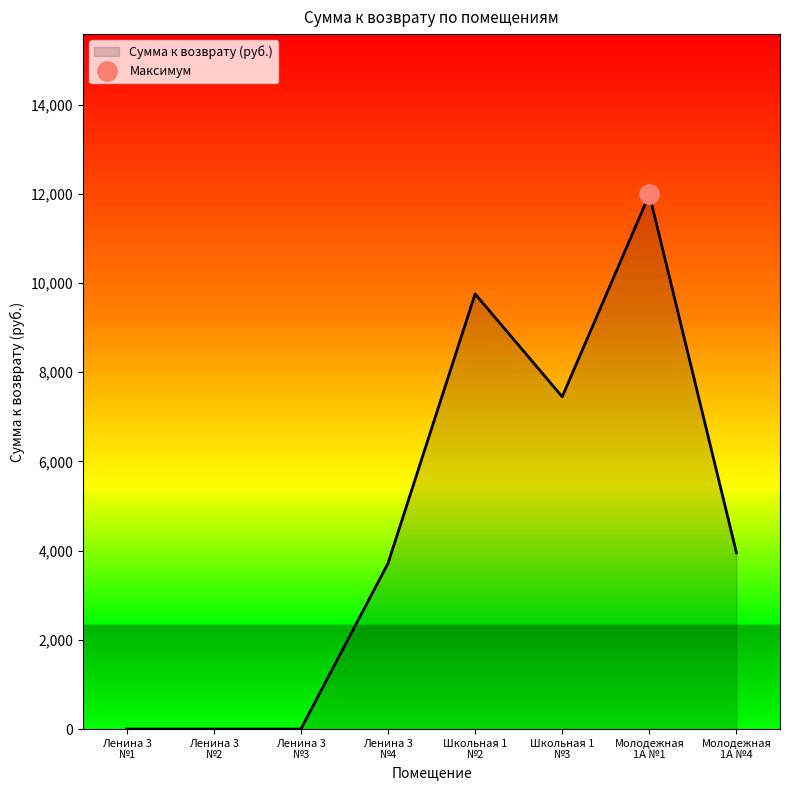

True or false: the data shows 0.0 at Ленина 3 №3.

True